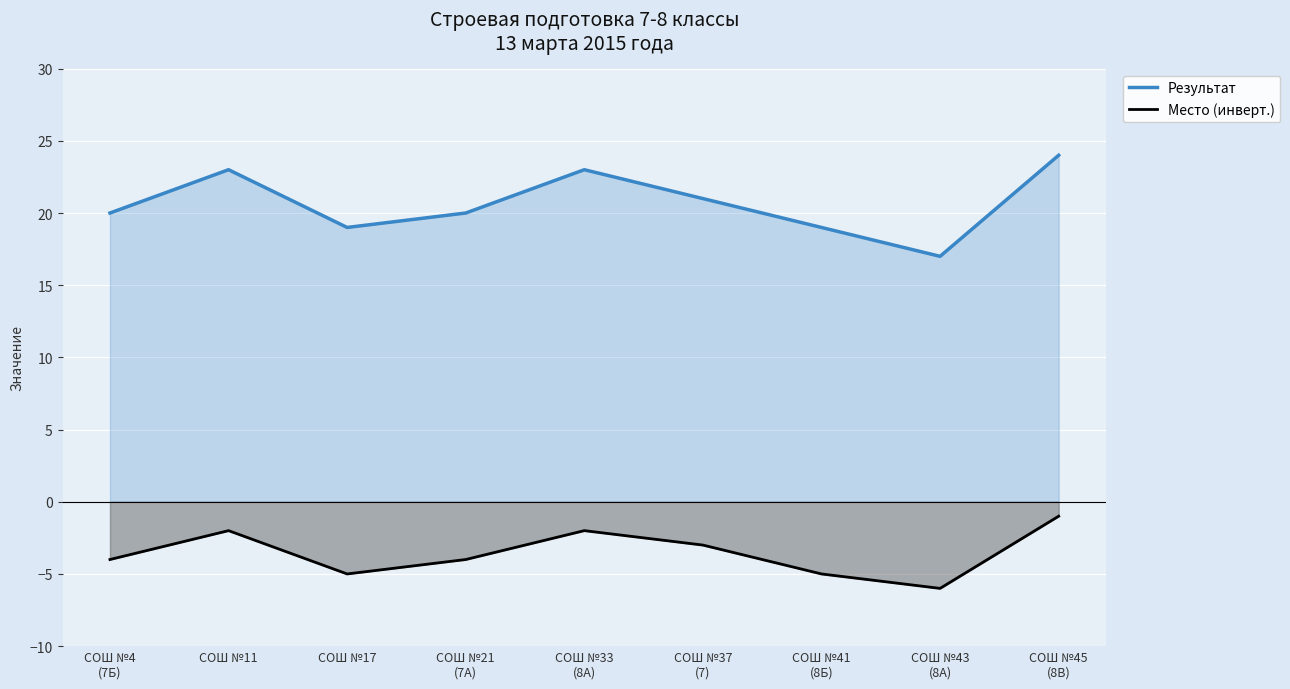

At how many categories does at least one series exceed 6?

9